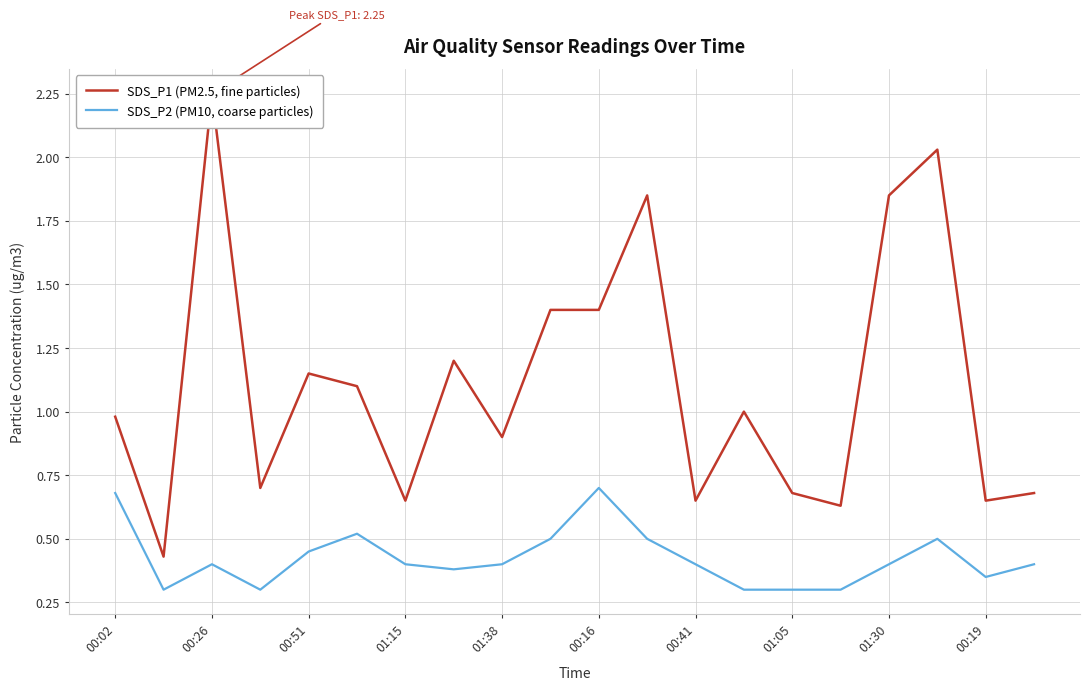

Does the chart display data point markers on the line(s)?

No